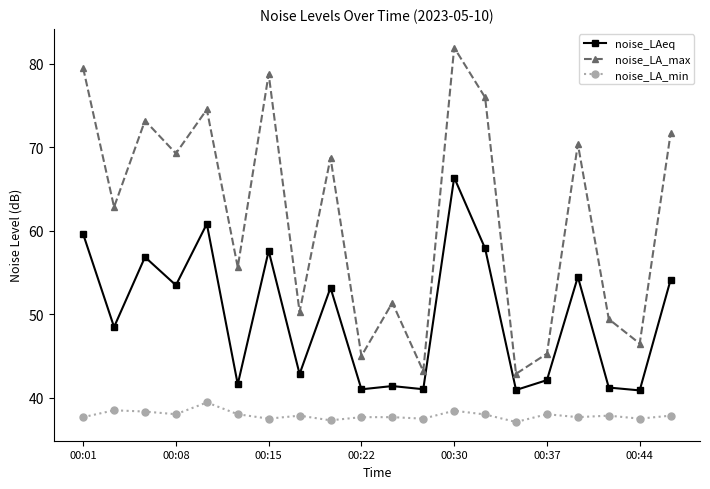

What is the maximum value shown in the chart?

81.9